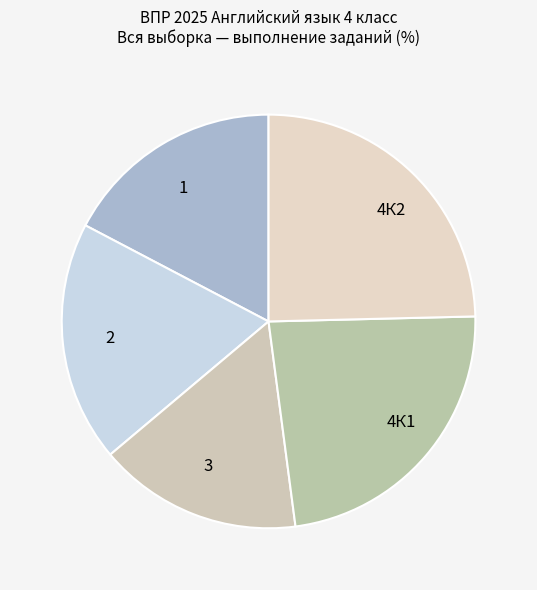

True or false: 3 accounts for 16% of the total.

True